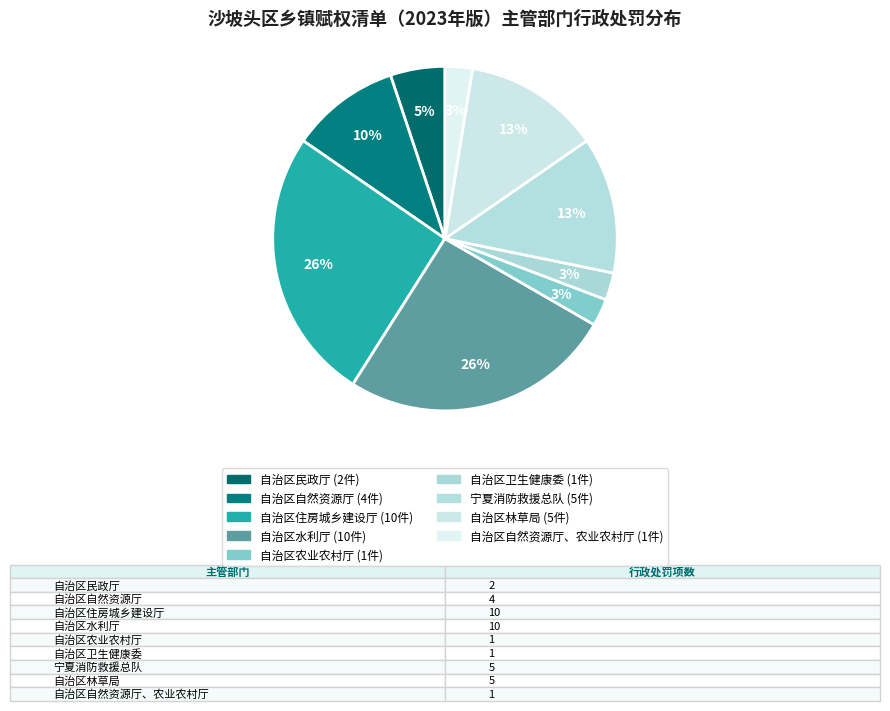

Count the number of slices in the pie.

9